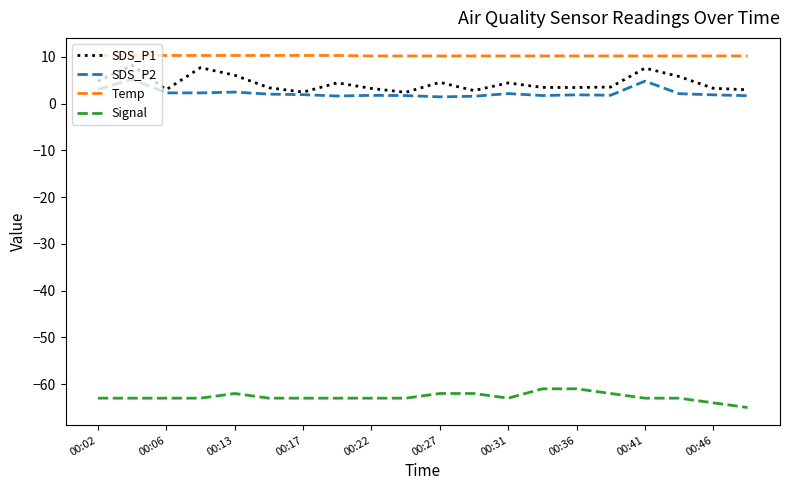

Which series has the largest total across all categories?

Temp